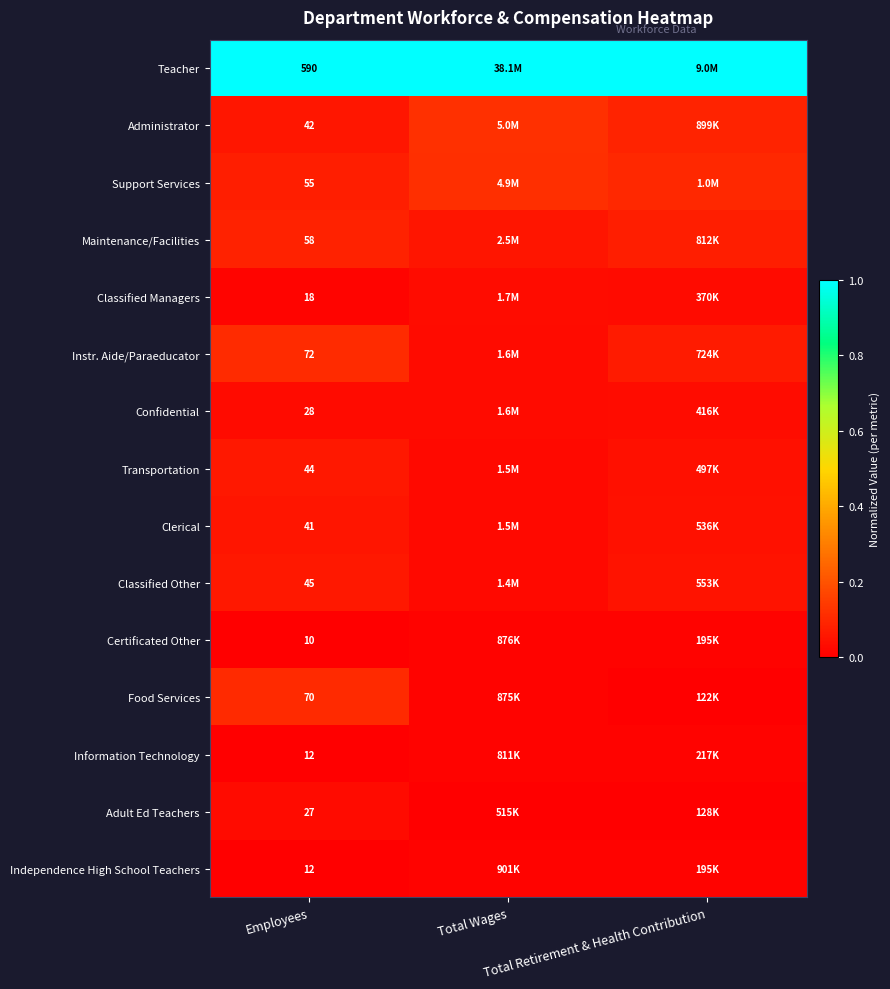

Is the value of Support Services at Employees greater than the value of Confidential at Total Retirement & Health Contribution?

Yes